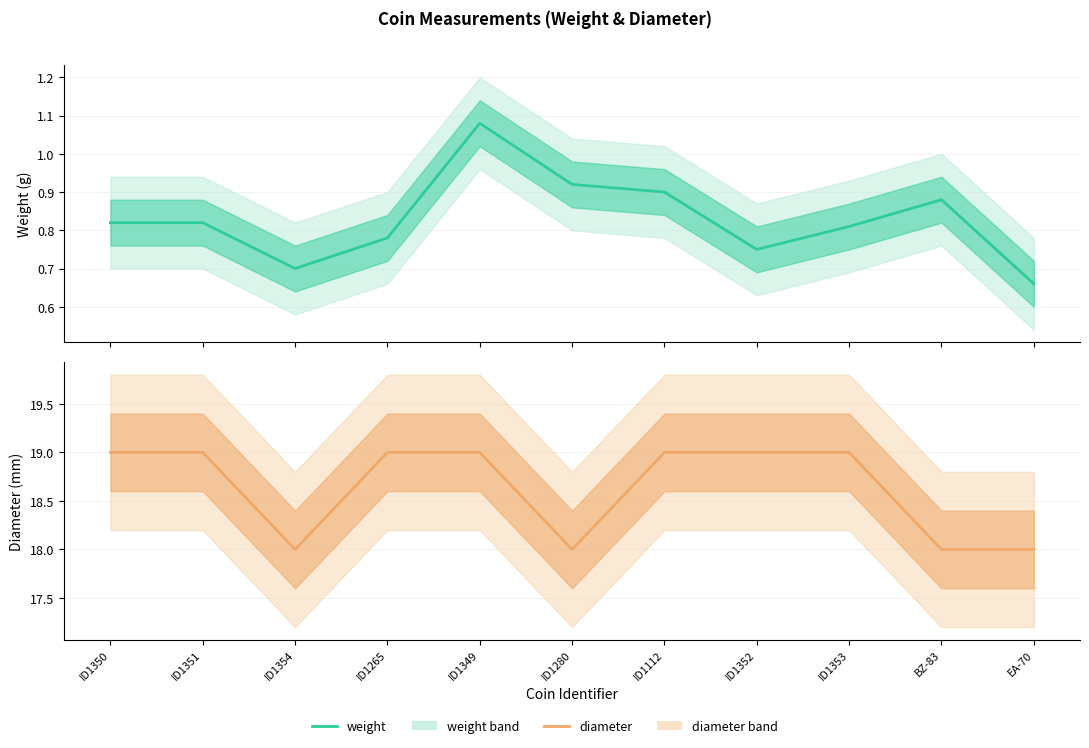

What position from the right is ID1349?

7